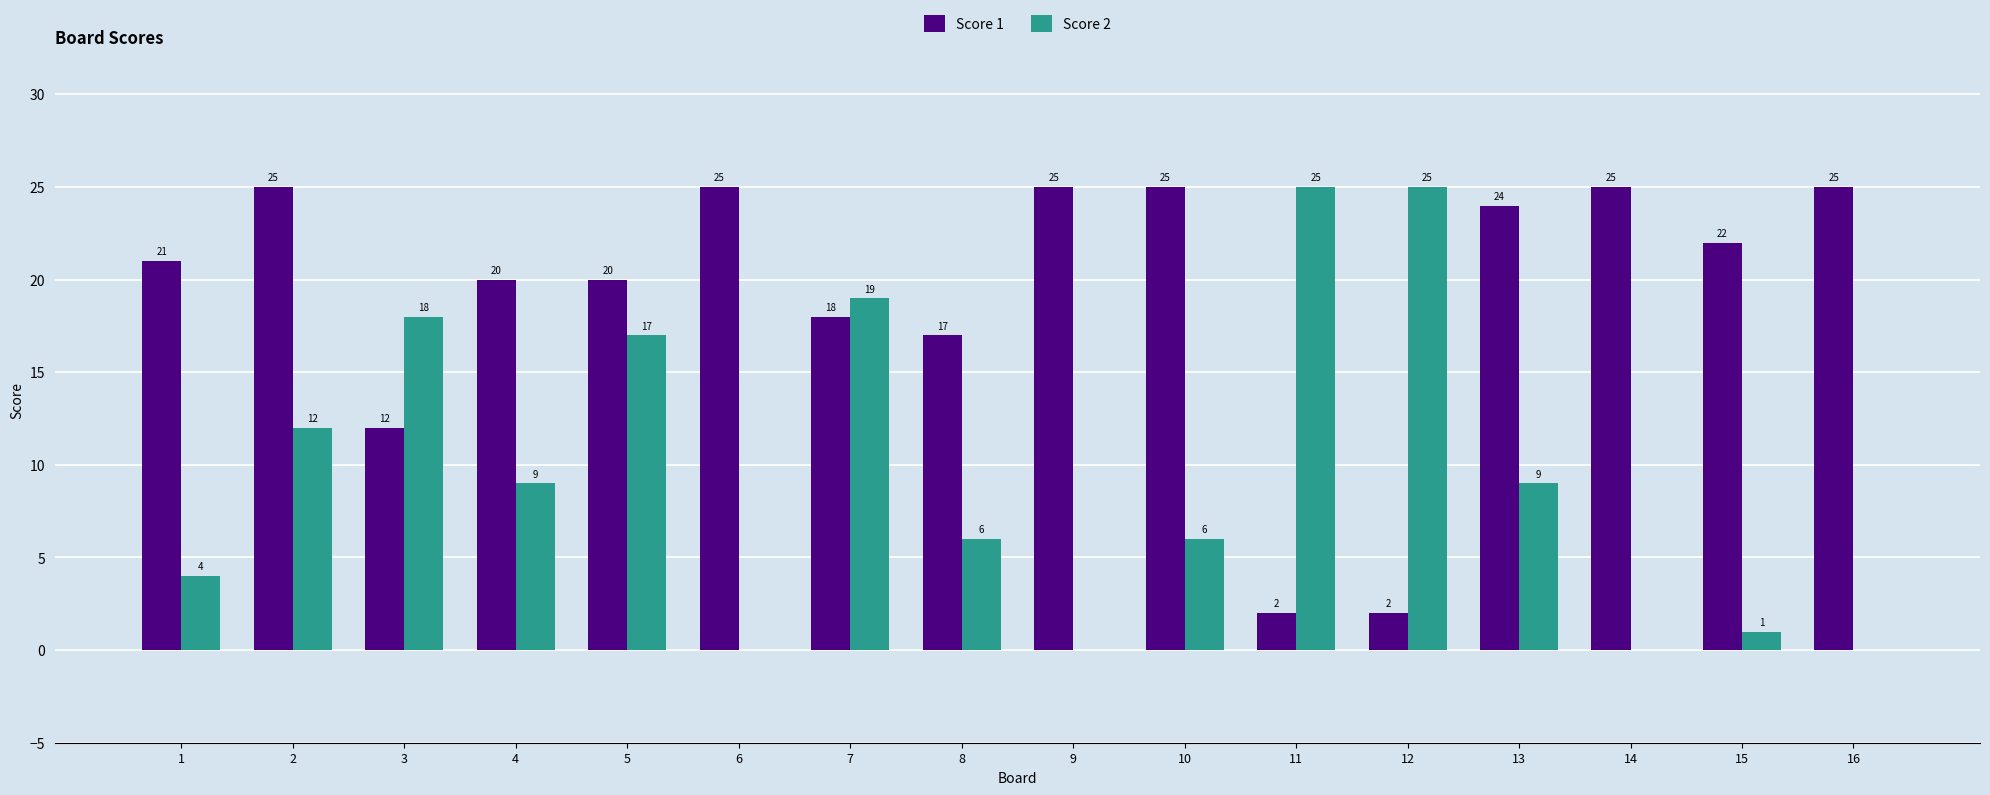

What are all the series names shown in the legend?

Score 1, Score 2